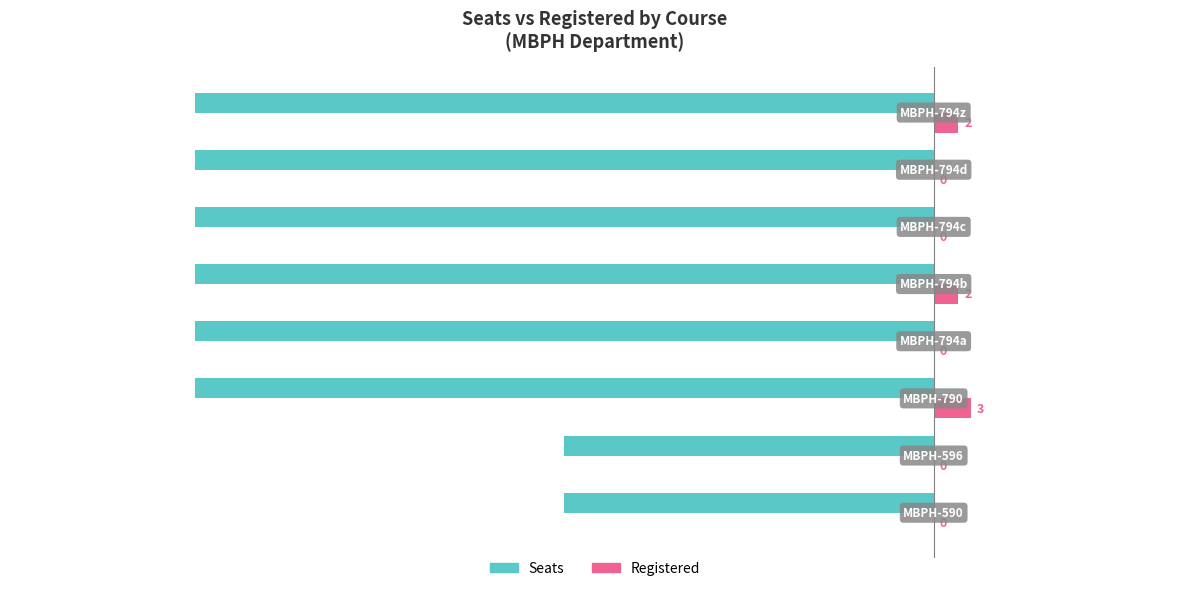

How many Seats values are between -60 and -30?

8